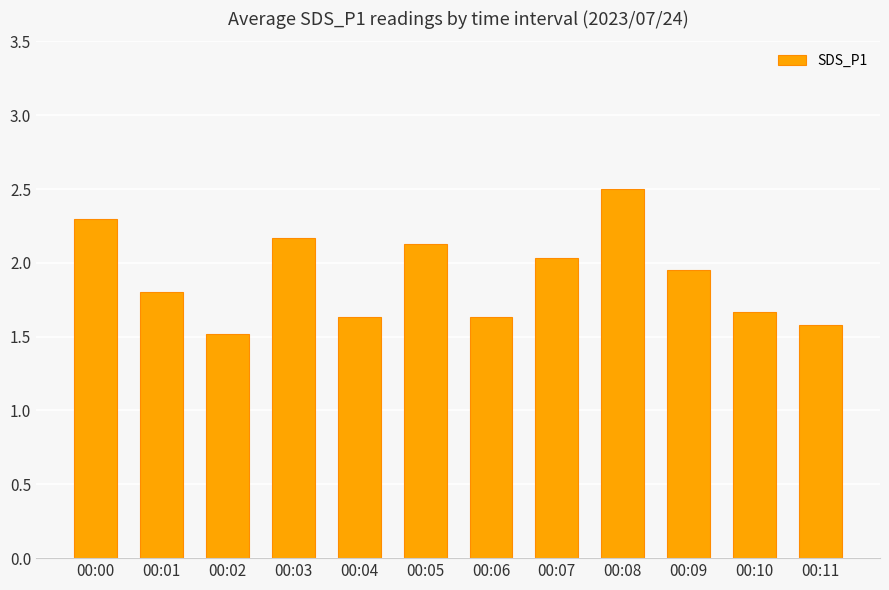

What is the change in value from 00:08 to 00:10?

-0.8